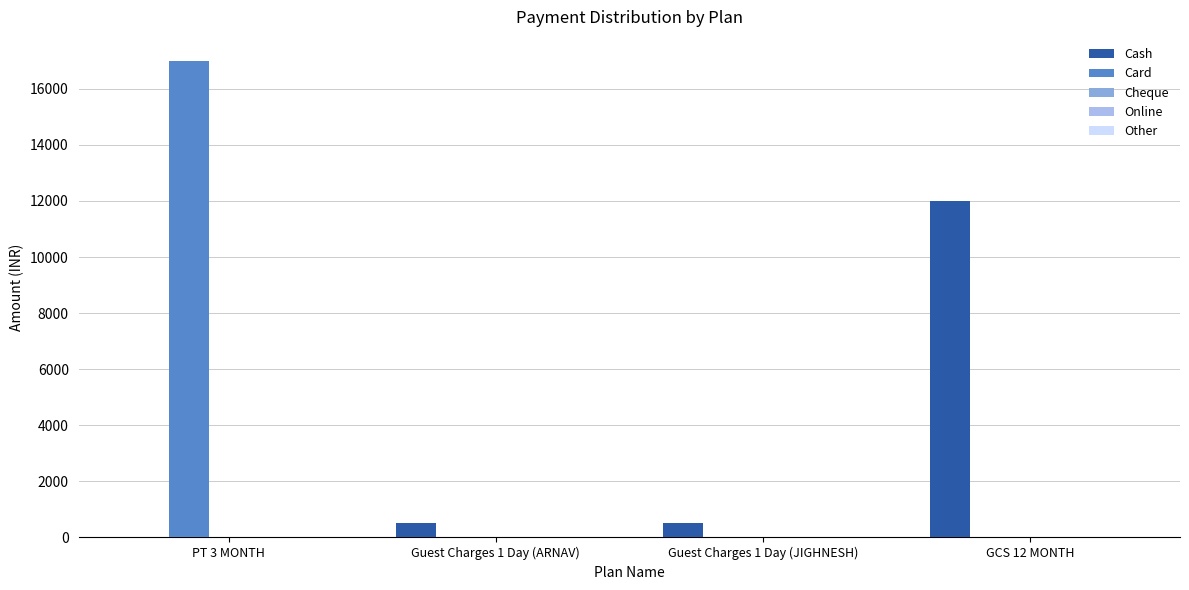

Which label corresponds to the largest value in the chart?

PT 3 MONTH